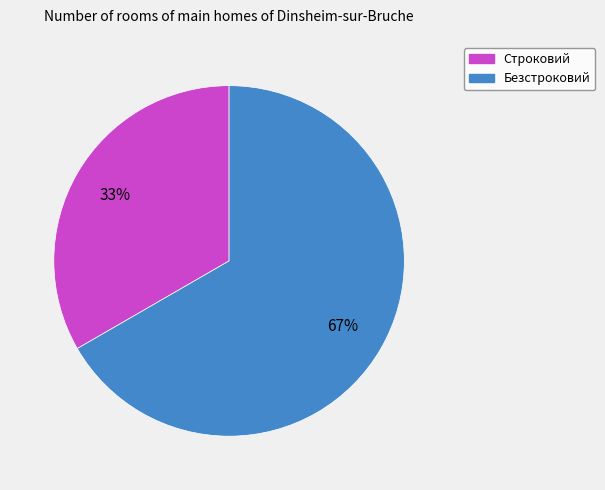

To the nearest percent, what is the average slice percentage?

50%